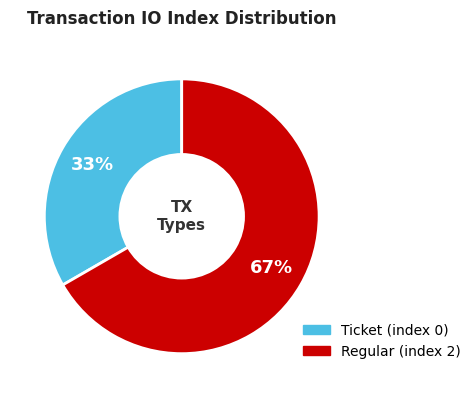

Rank the categories by value from highest to lowest.

Regular (index 2), Ticket (index 0)